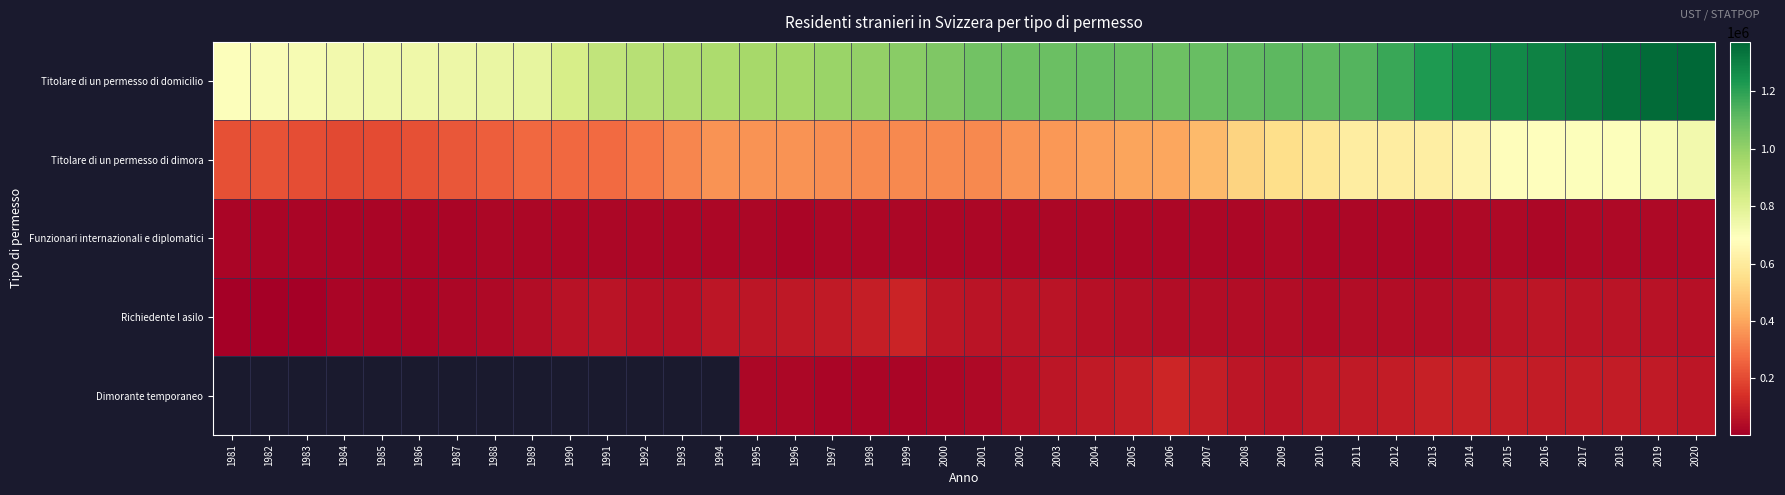

Between 1998 and 1983, which is larger?

1998